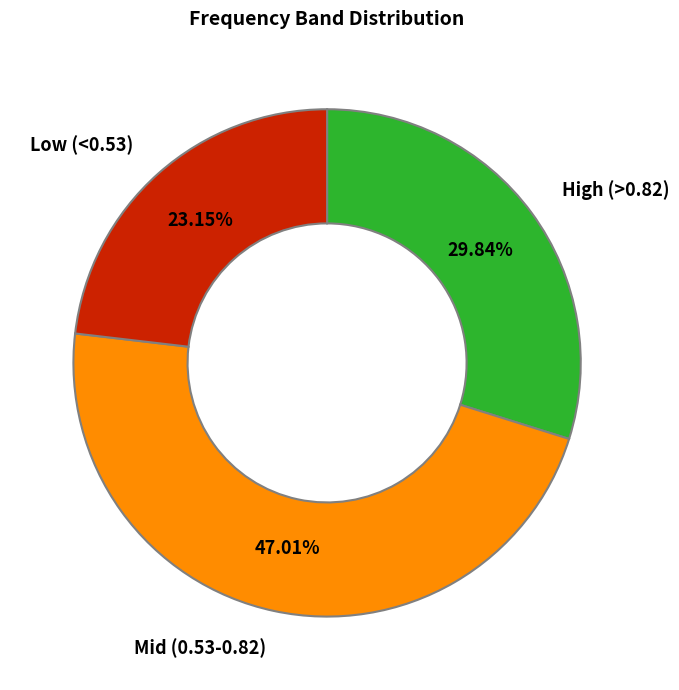

Is there a majority slice in this chart?

No